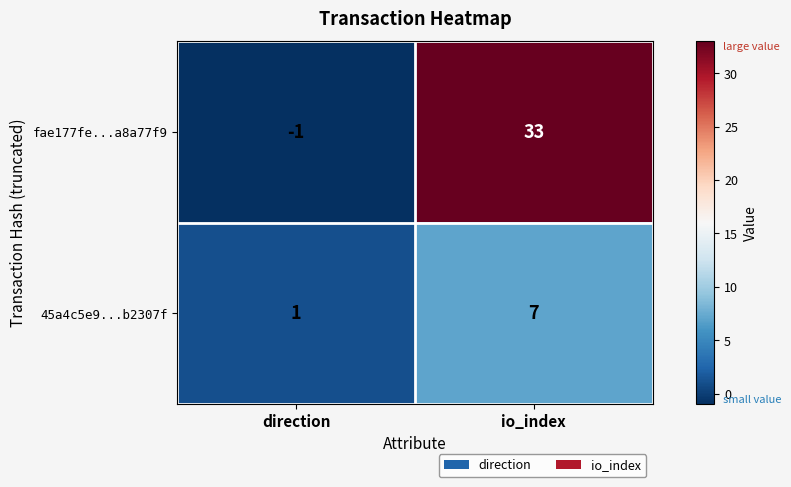

Where is fae177fe...a8a77f9 nearest to the value 16?

direction